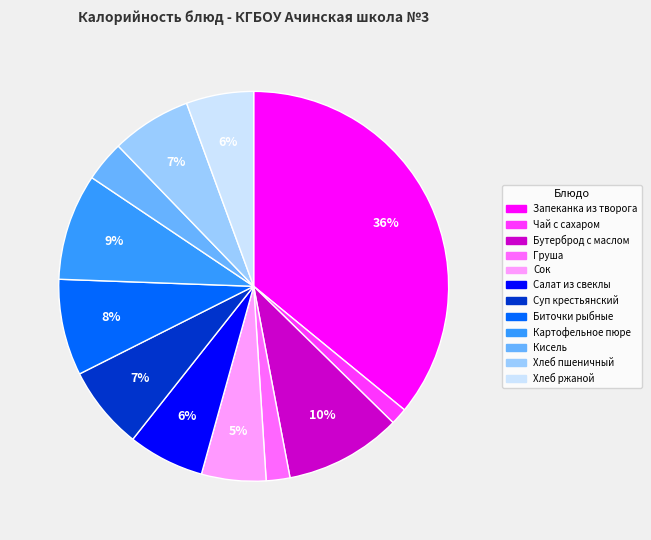

Do Суп крестьянский and Хлеб ржаной together represent more than half of the pie?

No